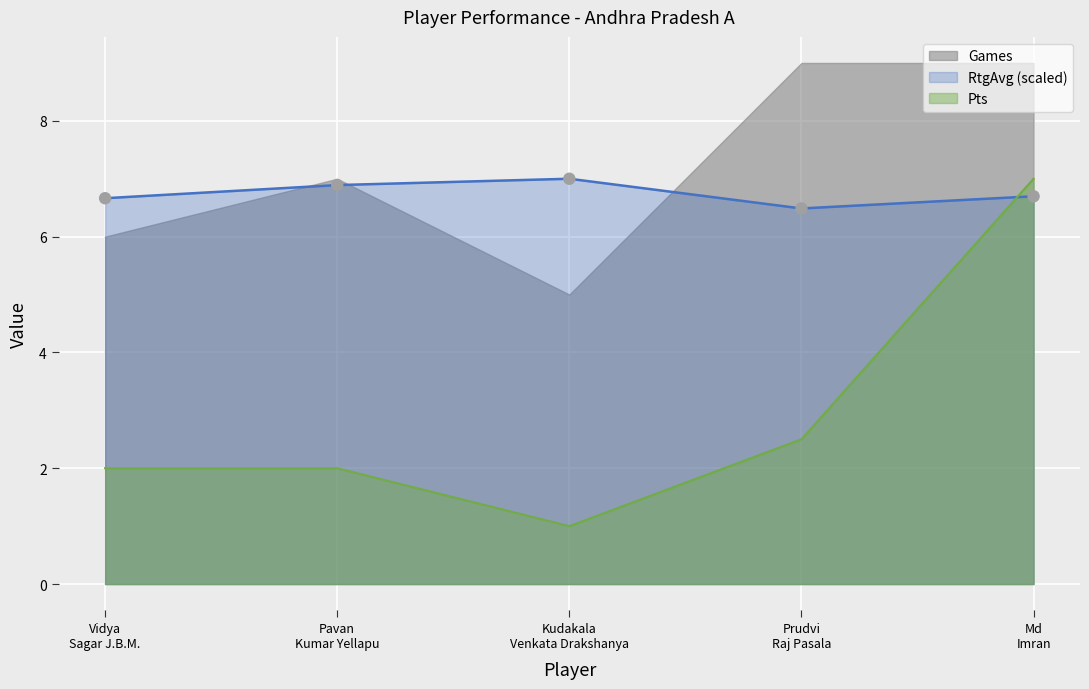

Which series reaches the minimum Y coordinate?

Pts